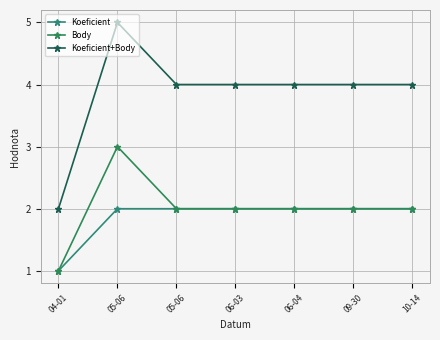

What is the maximum value for Koeficient?

2